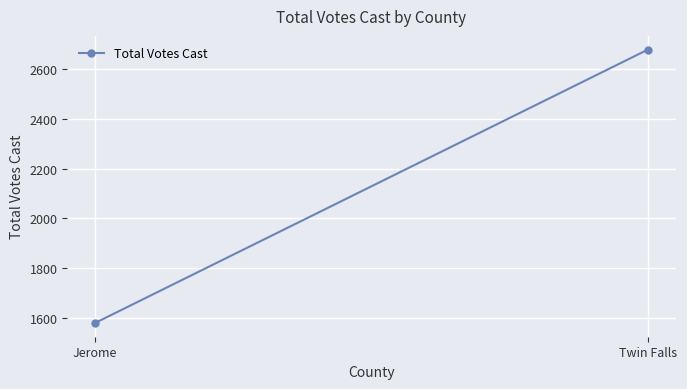

What is the greatest value displayed?

2678